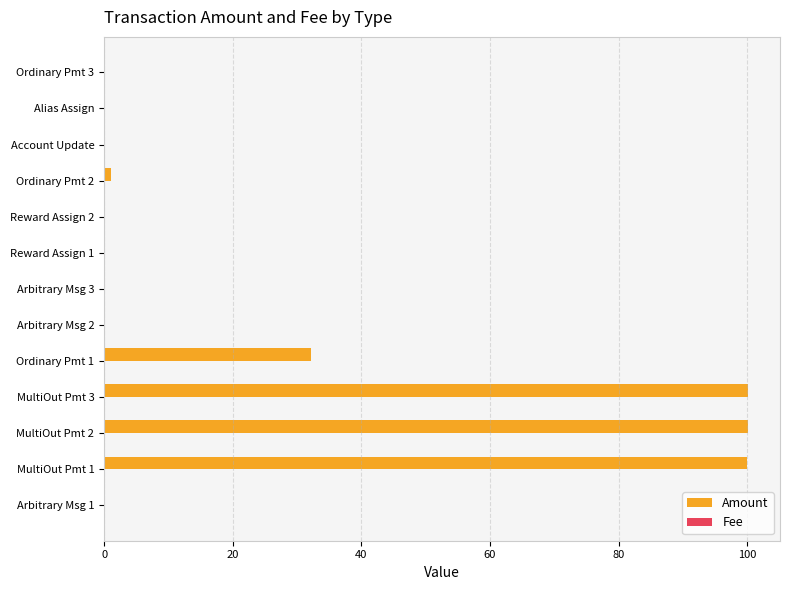

Between MultiOut Pmt 3 and Alias Assign, which series saw the biggest shift?

Amount